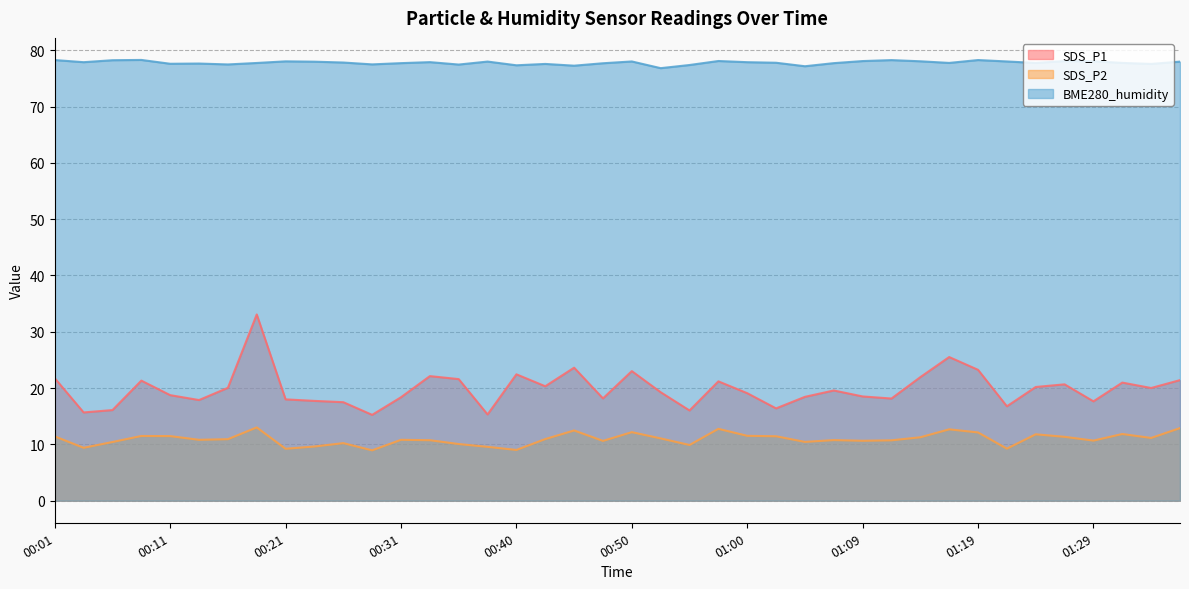

What is the label of the 2nd point from the right?

01:34